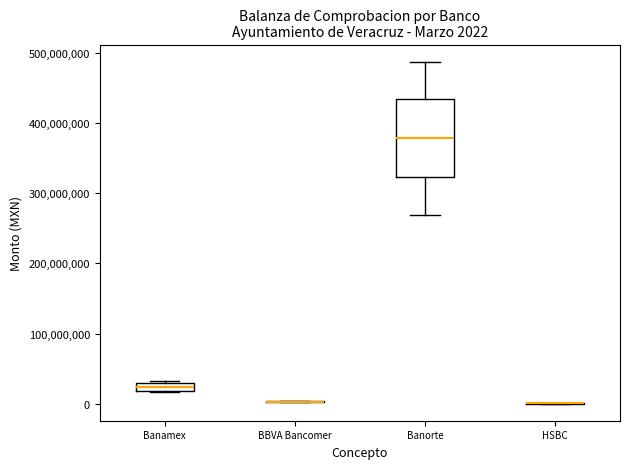

Comparing the boxes themselves (not the whiskers), which one is the tallest?

Banorte